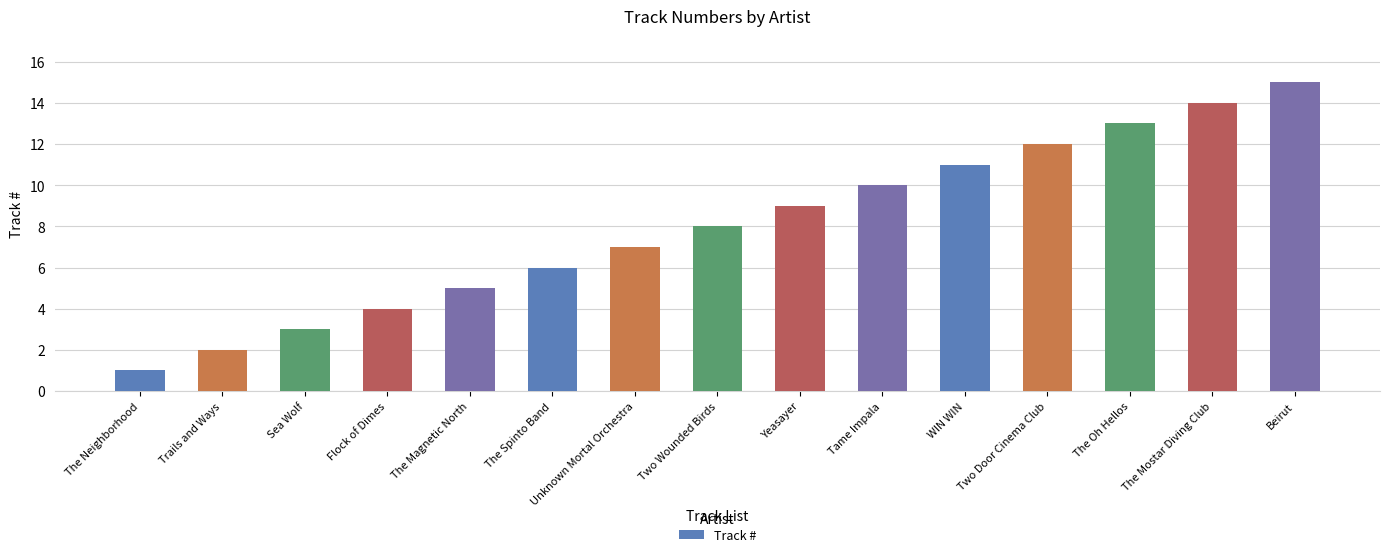

What is the difference between the maximum and minimum values?

14